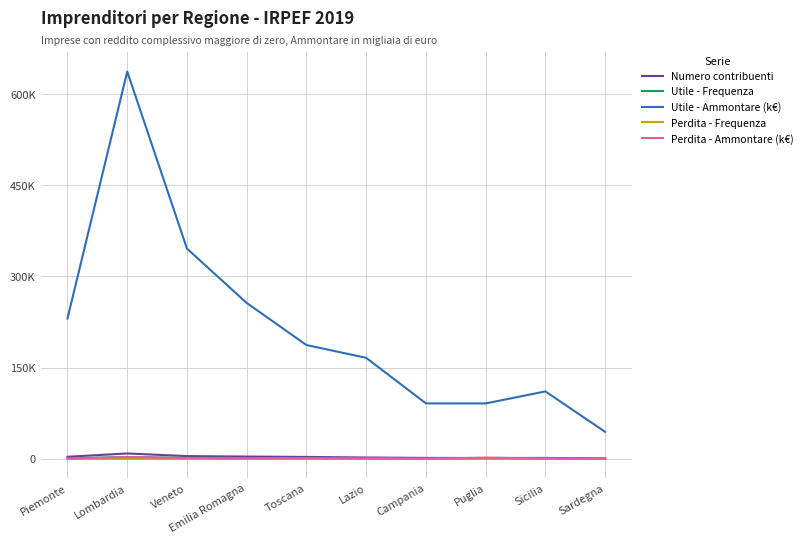

Reading left to right, what are all the values shown in this chart?

Numero contribuenti: 3341	8781	4444	3692	3079	2142	1476	1337	1463	536
Utile - Frequenza: 1079	2837	1620	1221	912	770	496	609	595	260
Utile - Ammontare (k€): 230906	637127	345881	256417	187144	166187	91180	91105	110878	44394
Perdita - Frequenza: 6	21	11	6	6	5	0	9	7	0
Perdita - Ammontare (k€): 187	2917	1174	300	1040	358	0	1915	551	0